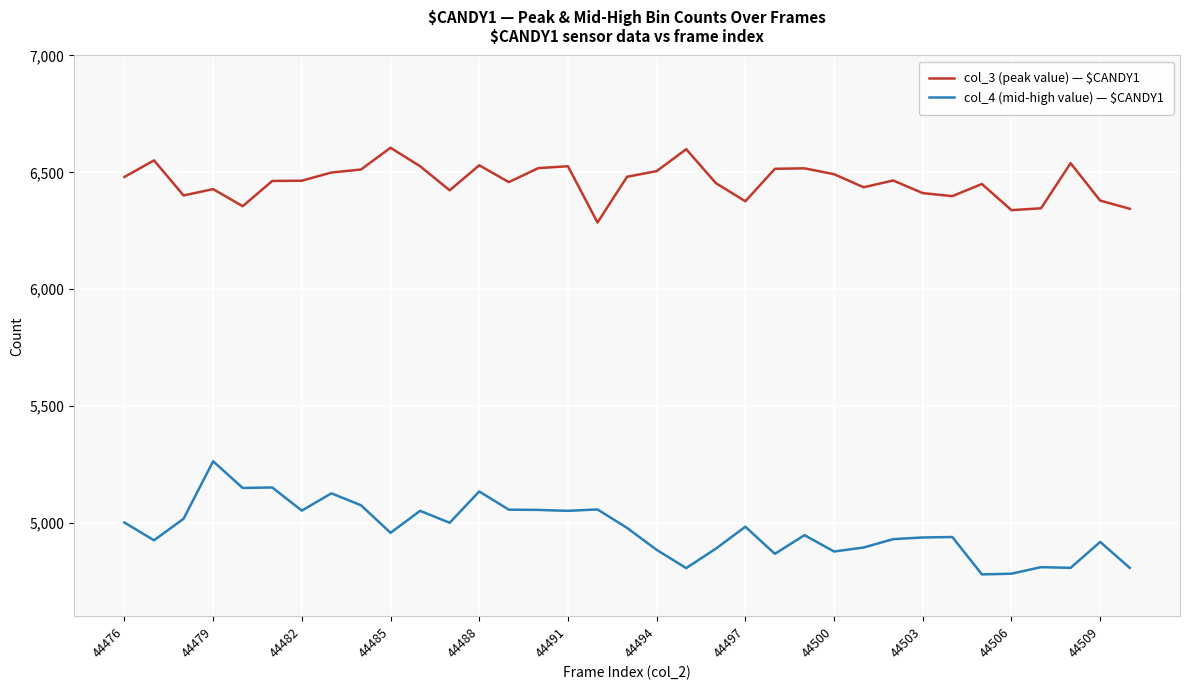

What is the maximum value for col_3 (peak value) — $CANDY1?

6605